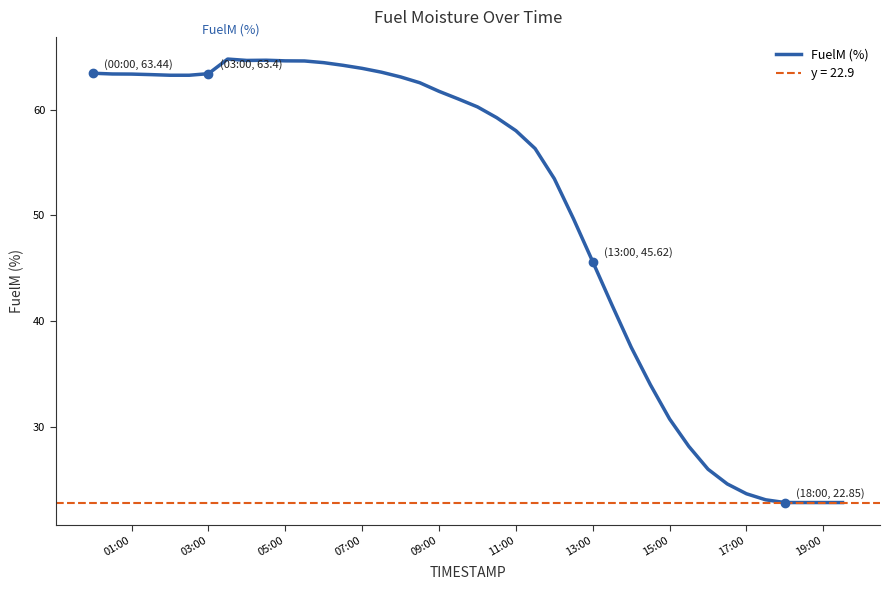

What is the maximum value for FuelM (%)?

64.8